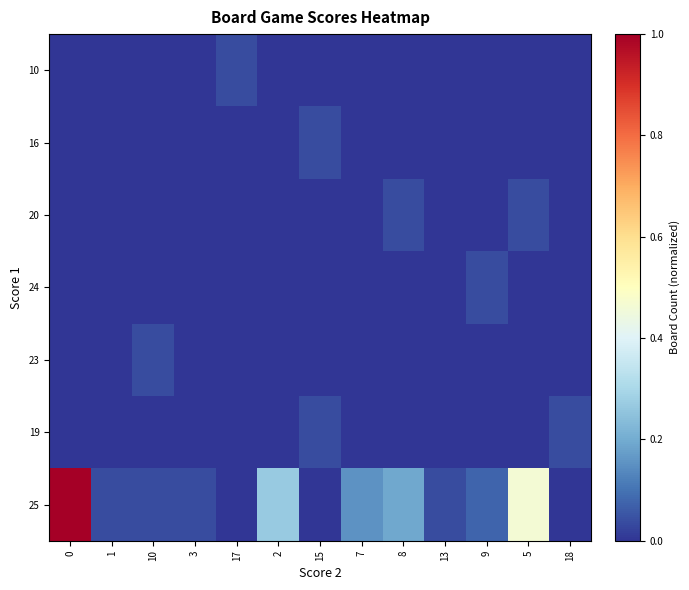

Reading right to left, extract all data points from this chart.

10: 18=0.0	5=0.0	9=0.0	13=0.0	8=0.0	7=0.0	15=0.0	2=0.0	17=0.0	3=0.0	10=0.0	1=0.0	0=0.0
16: 18=0.0	5=0.0	9=0.0	13=0.0	8=0.0	7=0.0	15=0.0	2=0.0	17=0.0	3=0.0	10=0.0	1=0.0	0=0.0
20: 18=0.0	5=0.0	9=0.0	13=0.0	8=0.0	7=0.0	15=0.0	2=0.0	17=0.0	3=0.0	10=0.0	1=0.0	0=0.0
24: 18=0.0	5=0.0	9=0.0	13=0.0	8=0.0	7=0.0	15=0.0	2=0.0	17=0.0	3=0.0	10=0.0	1=0.0	0=0.0
23: 18=0.0	5=0.0	9=0.0	13=0.0	8=0.0	7=0.0	15=0.0	2=0.0	17=0.0	3=0.0	10=0.0	1=0.0	0=0.0
19: 18=0.0	5=0.0	9=0.0	13=0.0	8=0.0	7=0.0	15=0.0	2=0.0	17=0.0	3=0.0	10=0.0	1=0.0	0=0.0
25: 18=0.0	5=0.5	9=0.1	13=0.0	8=0.2	7=0.2	15=0.0	2=0.3	17=0.0	3=0.0	10=0.0	1=0.0	0=1.0